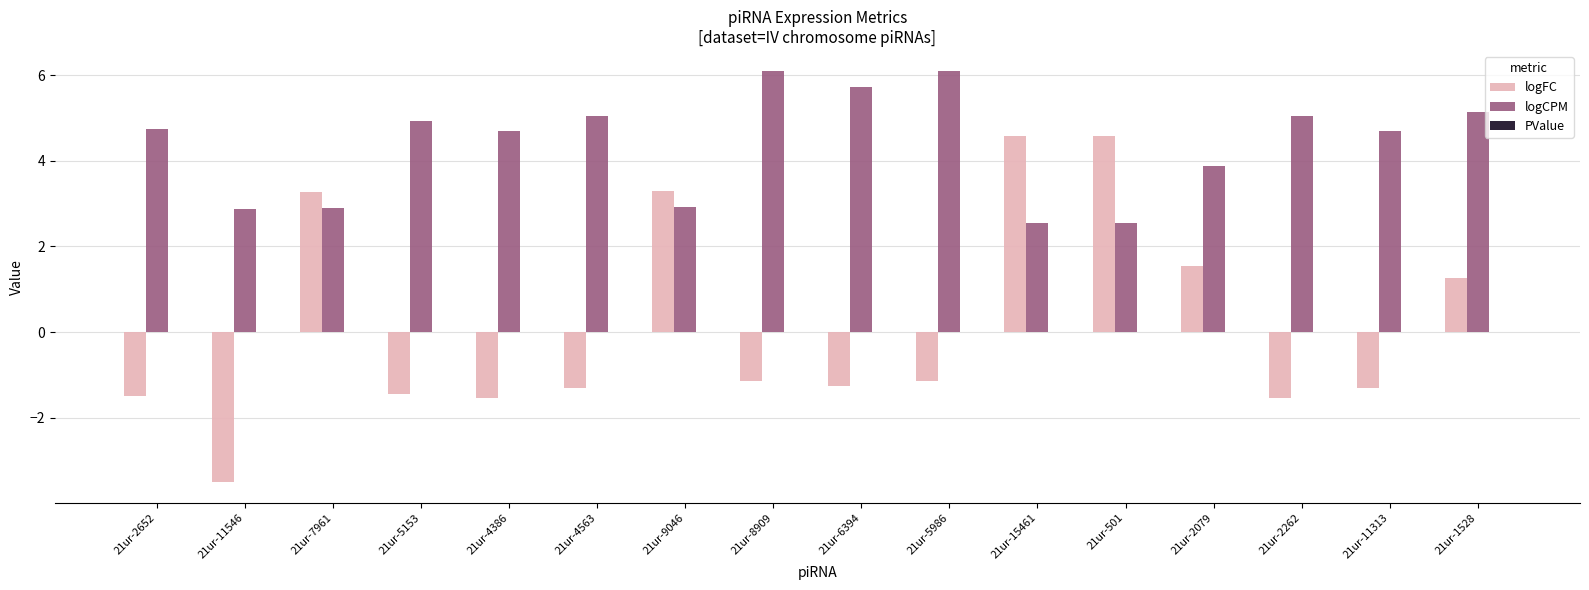

Which series has the largest total across all categories?

logCPM